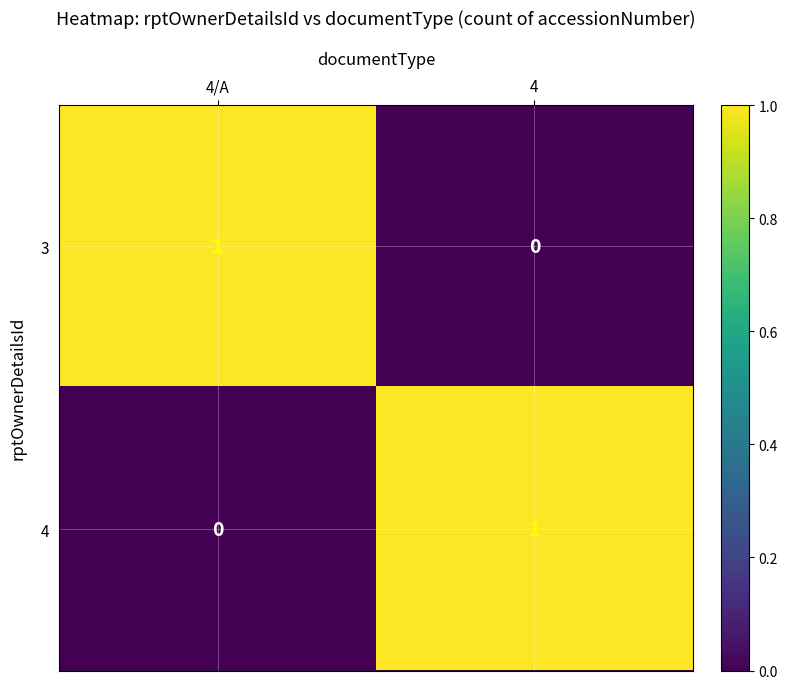

The value of 3 at 4 is 0. True or false?

True